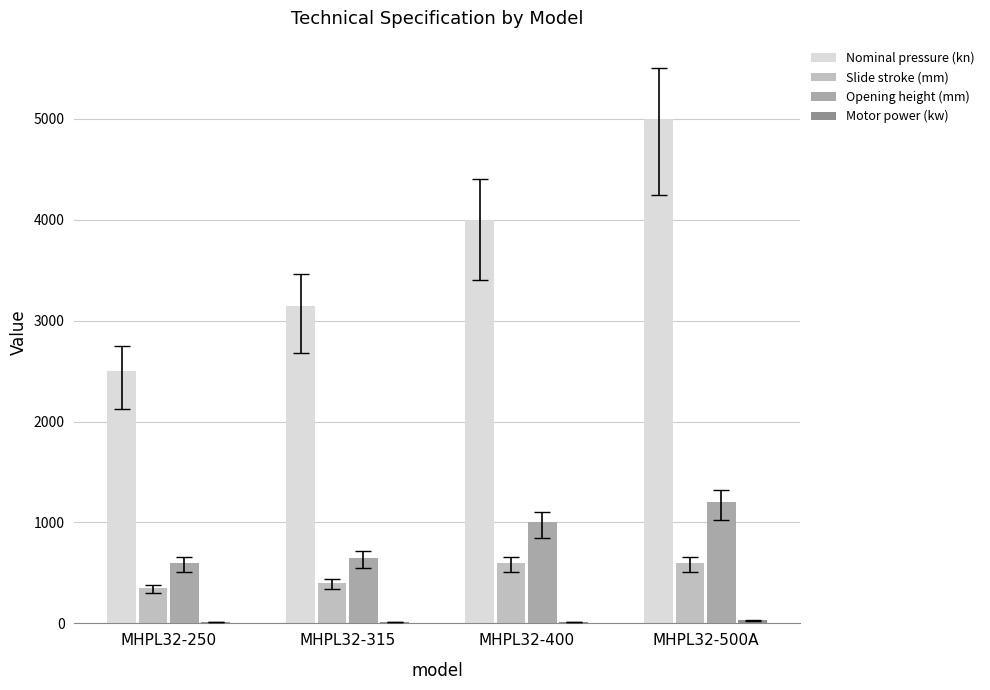

What is the difference between the highest and lowest values at MHPL32-400?

3985